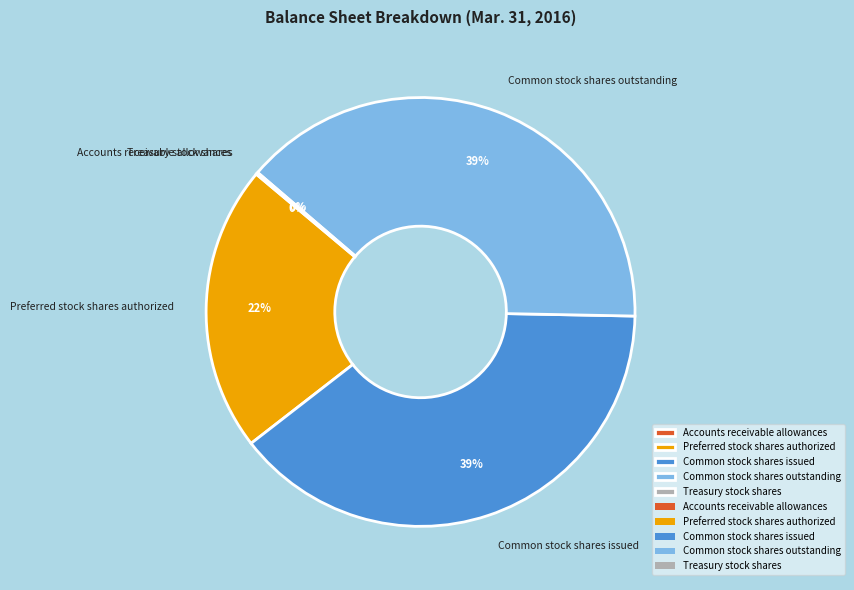

To the nearest percent, what is the average slice percentage?

20%